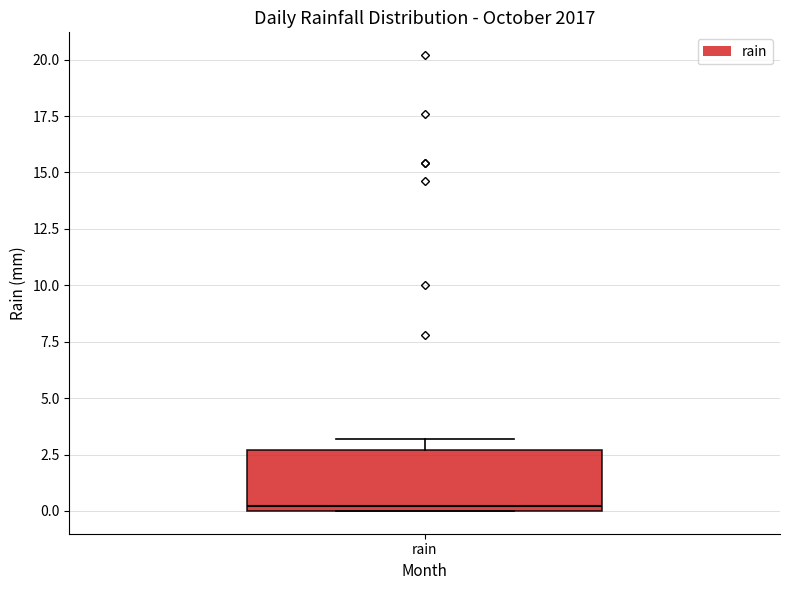

Transcribe this box plot: give where the median line is, the range the box spans, and where the two whiskers end, as read against the y-axis. The values are not printed on the chart, so give them approximately, as read against the axis.

median 0.0 (just above the box's lower edge), box 0.0 to 2.5, whiskers 0.0 to 3.0